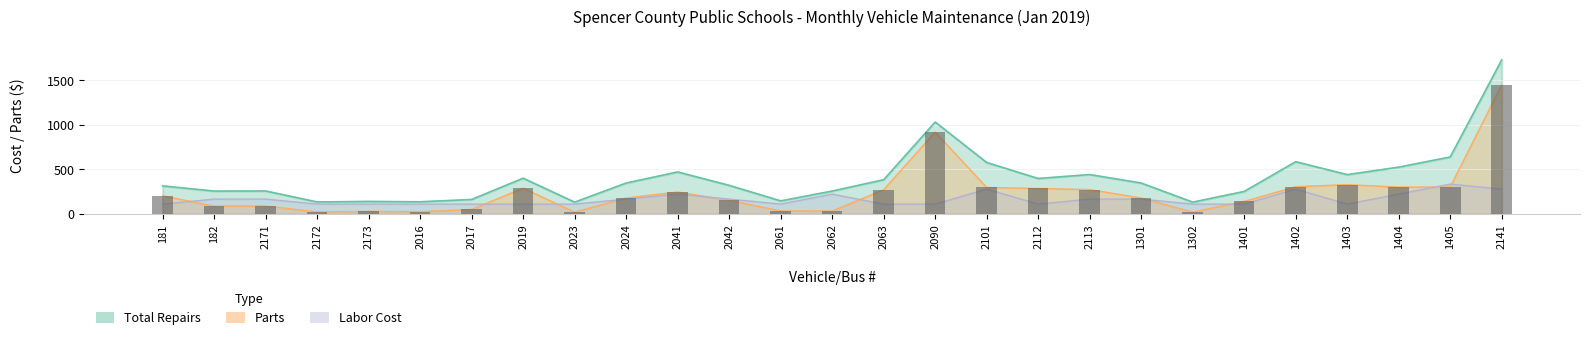

At which category is the sum across all series the highest?

2141